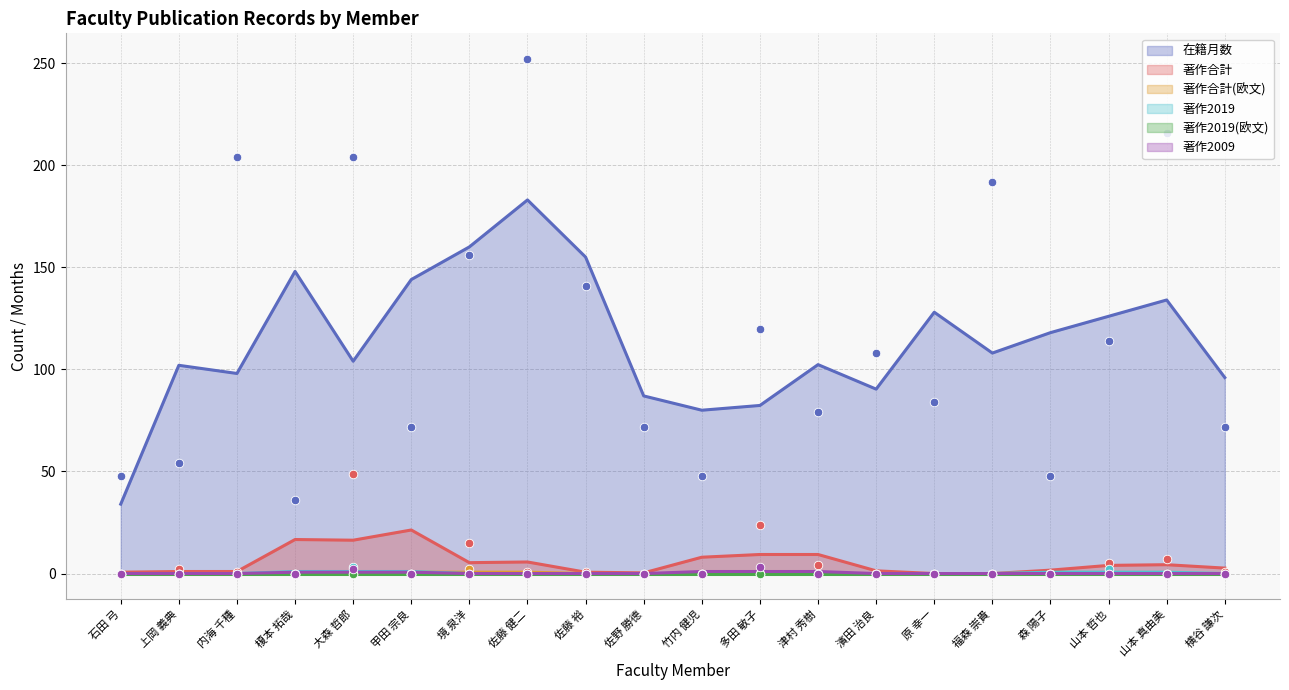

What is the total value across all series at 石田 弓?

48